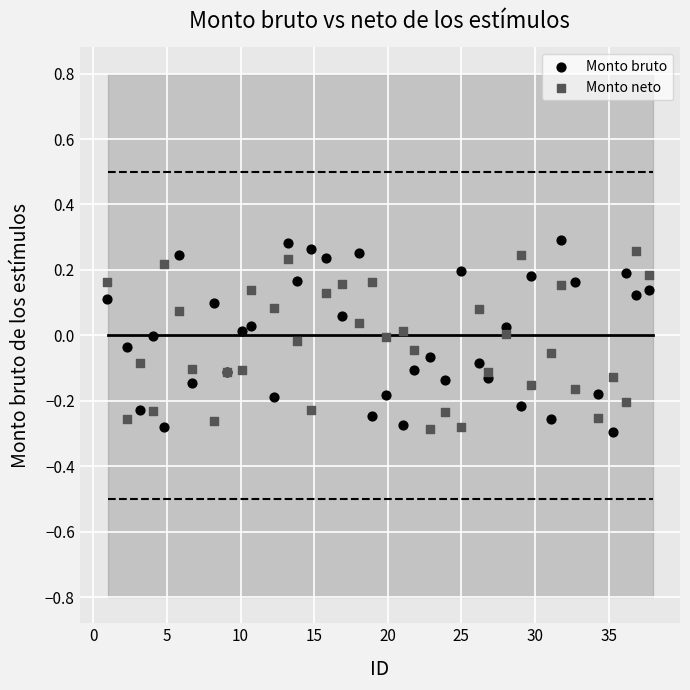

What is the X range (max minus min) for the scatter plot?

36.8